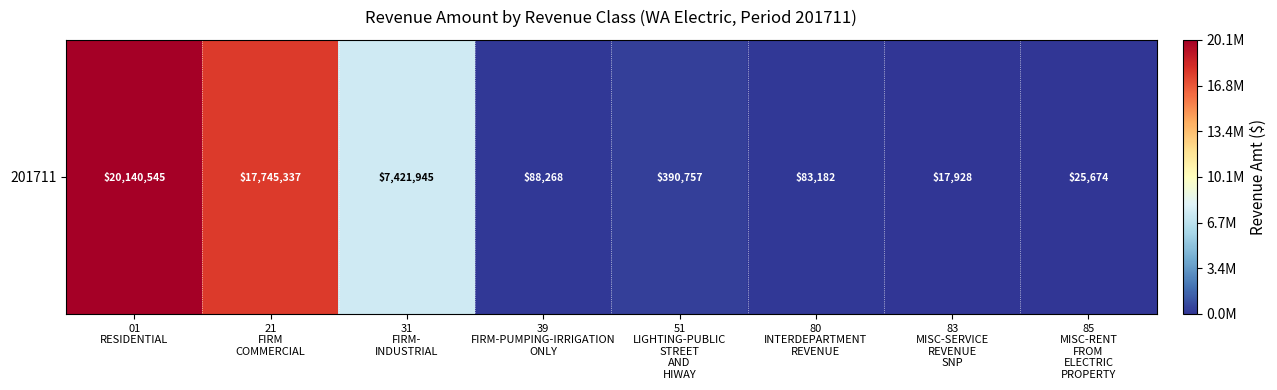

What is the sum of the values at 21
FIRM
COMMERCIAL and 51
LIGHTING-PUBLIC
STREET
AND
HIWAY?

18136094.4